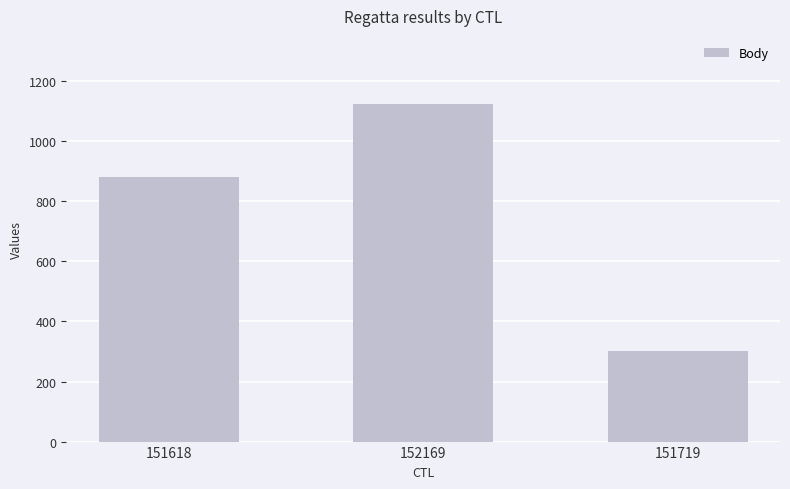

How many data points are less than 881?

1